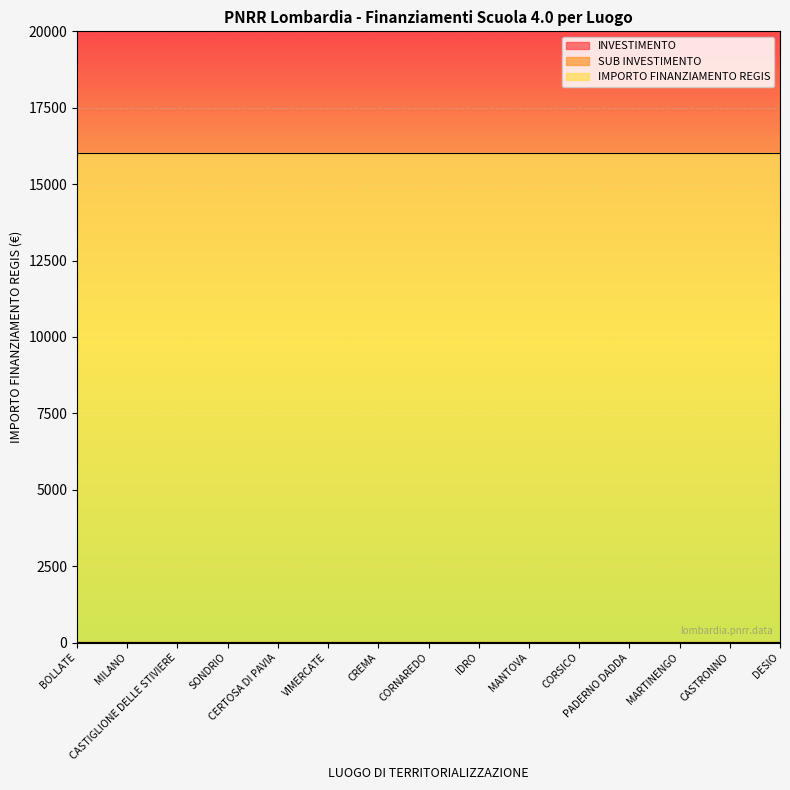

Reading left to right, list all the values displayed in this chart.

INVESTIMENTO: 3.2	3.2	3.2	3.2	3.2	3.2	3.2	3.2	3.2	3.2	3.2	3.2	3.2	3.2	3.2
SUB INVESTIMENTO: 3.2	3.2	3.2	3.2	3.2	3.2	3.2	3.2	3.2	3.2	3.2	3.2	3.2	3.2	3.2
IMPORTO FINANZIAMENTO REGIS: 16000.0	16000.0	16000.0	16000.0	16000.0	16000.0	16000.0	16000.0	16000.0	16000.0	16000.0	16000.0	16000.0	16000.0	16000.0